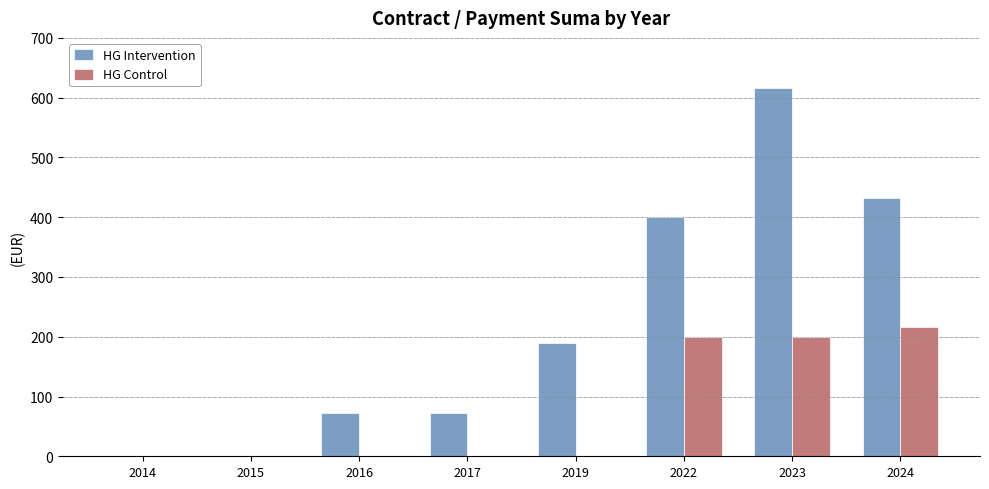

True or false: HG Control has a value of -102.4 at 2017.

False